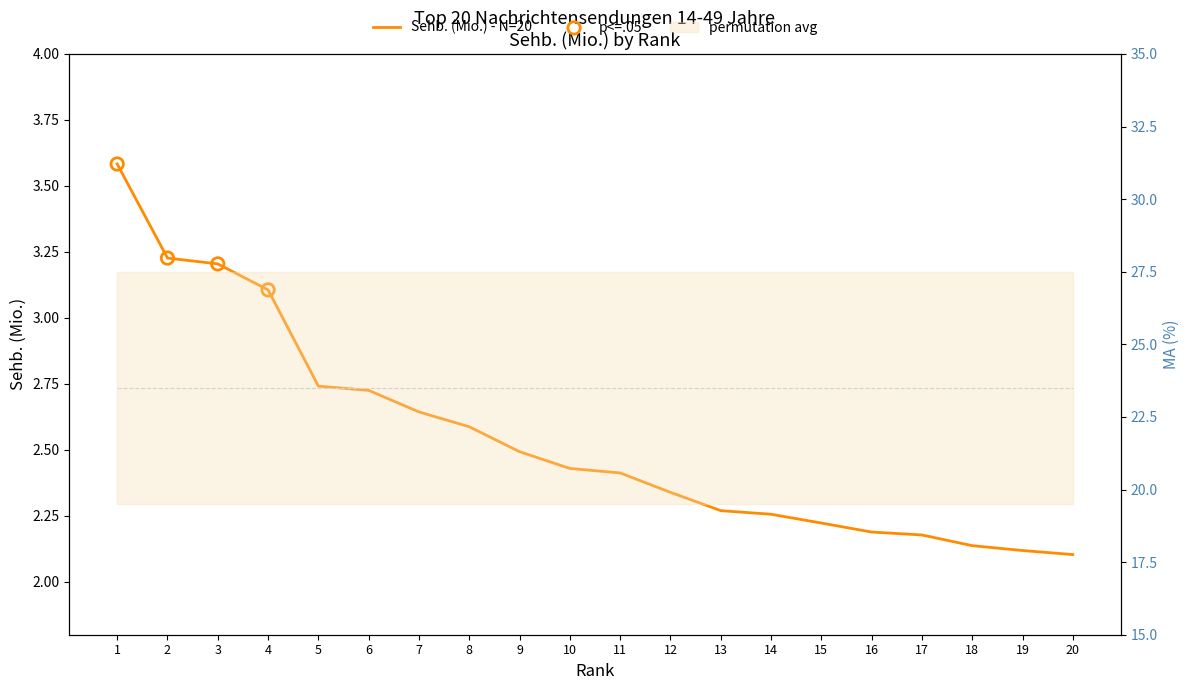

What is the change in value from 14 to 20?

-0.2